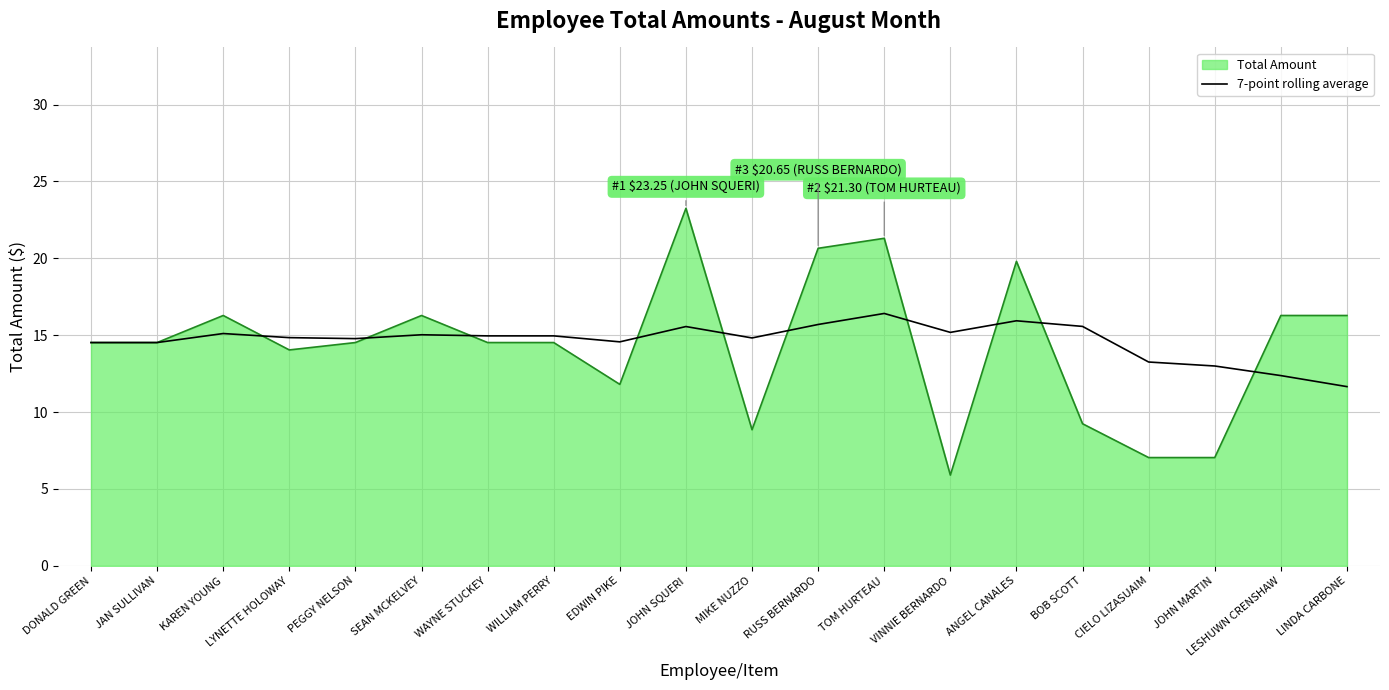

What position from the right is LINDA CARBONE?

1